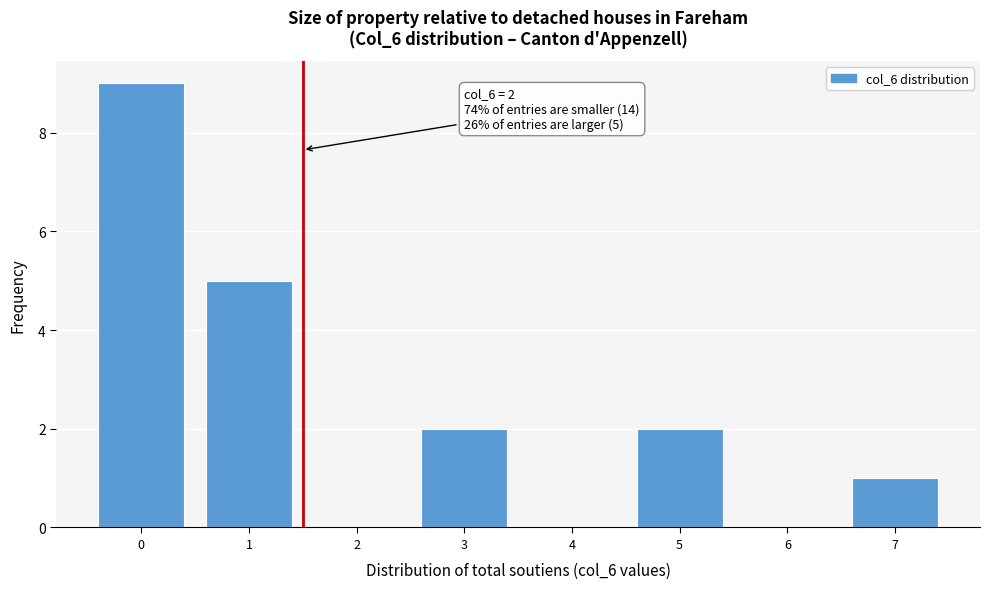

What is the change in value from 0 to 7?

-8